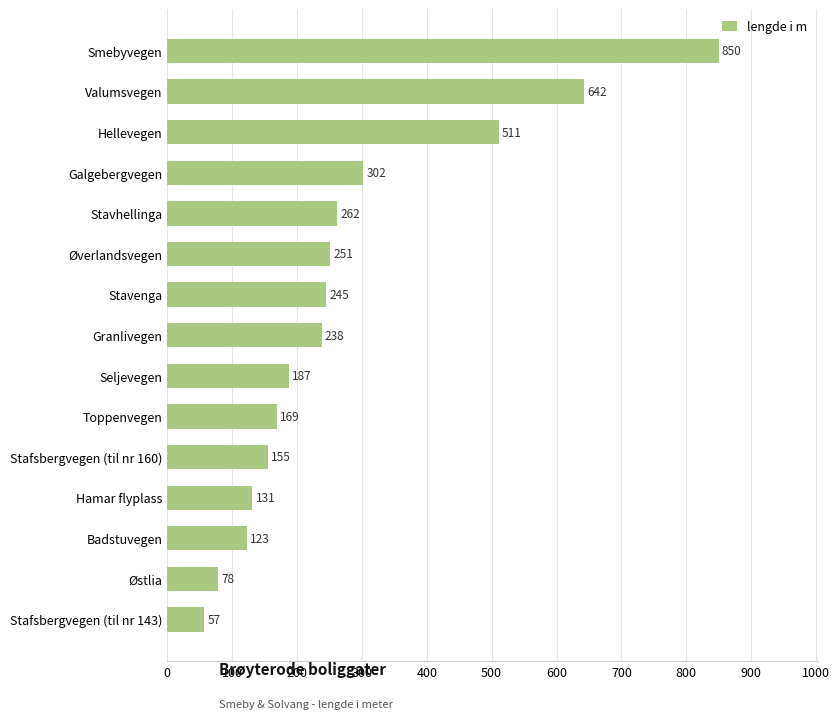

What position from the bottom is Stavenga?

9